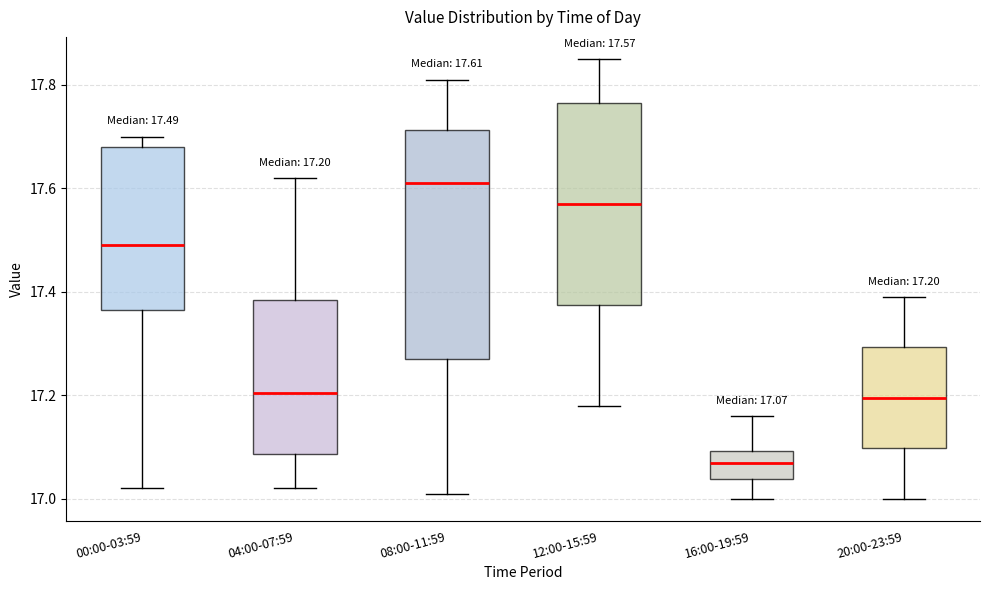

Which box is the tallest, from its lower edge to its upper edge?

08:00-11:59